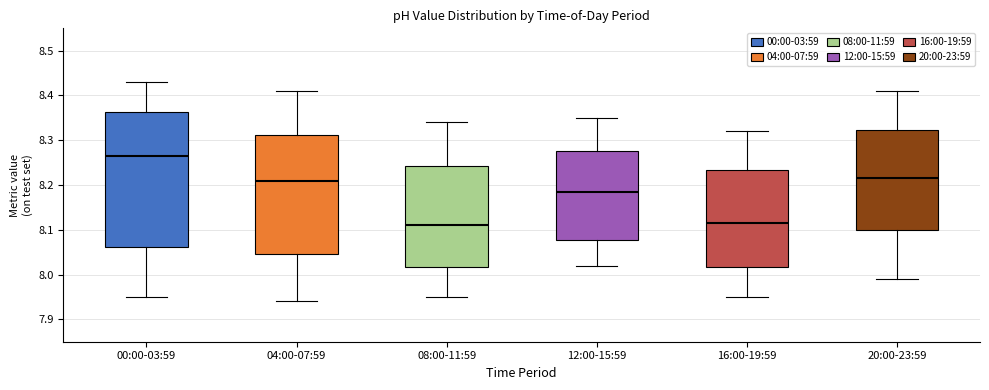

Which box is the tallest, from its lower edge to its upper edge?

00:00-03:59